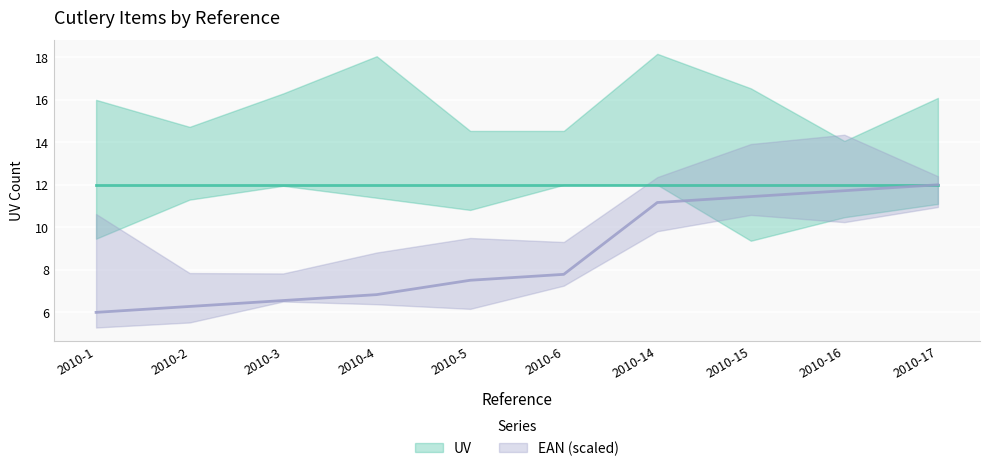

Is it true that the value at 2010-2 is 1.5?

False